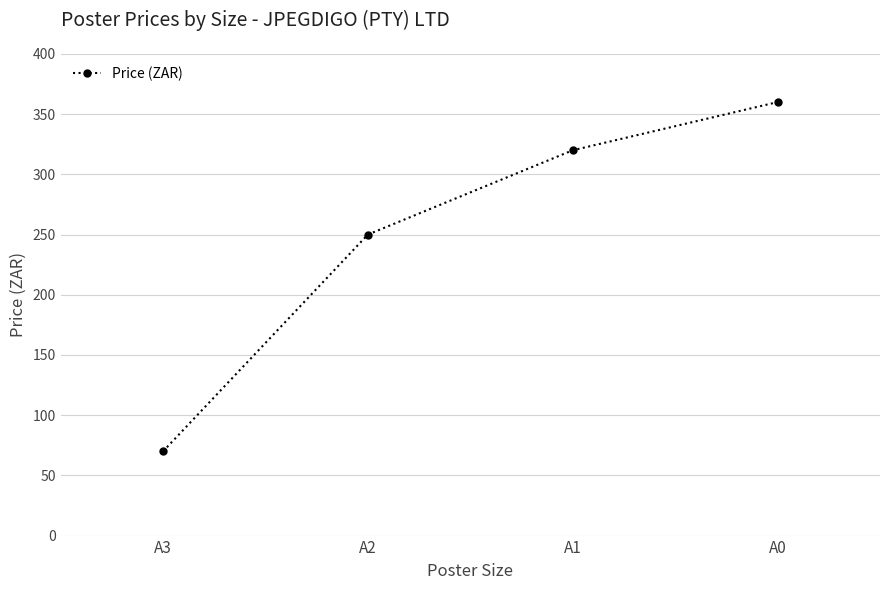

What is the minimum value shown in the chart?

70